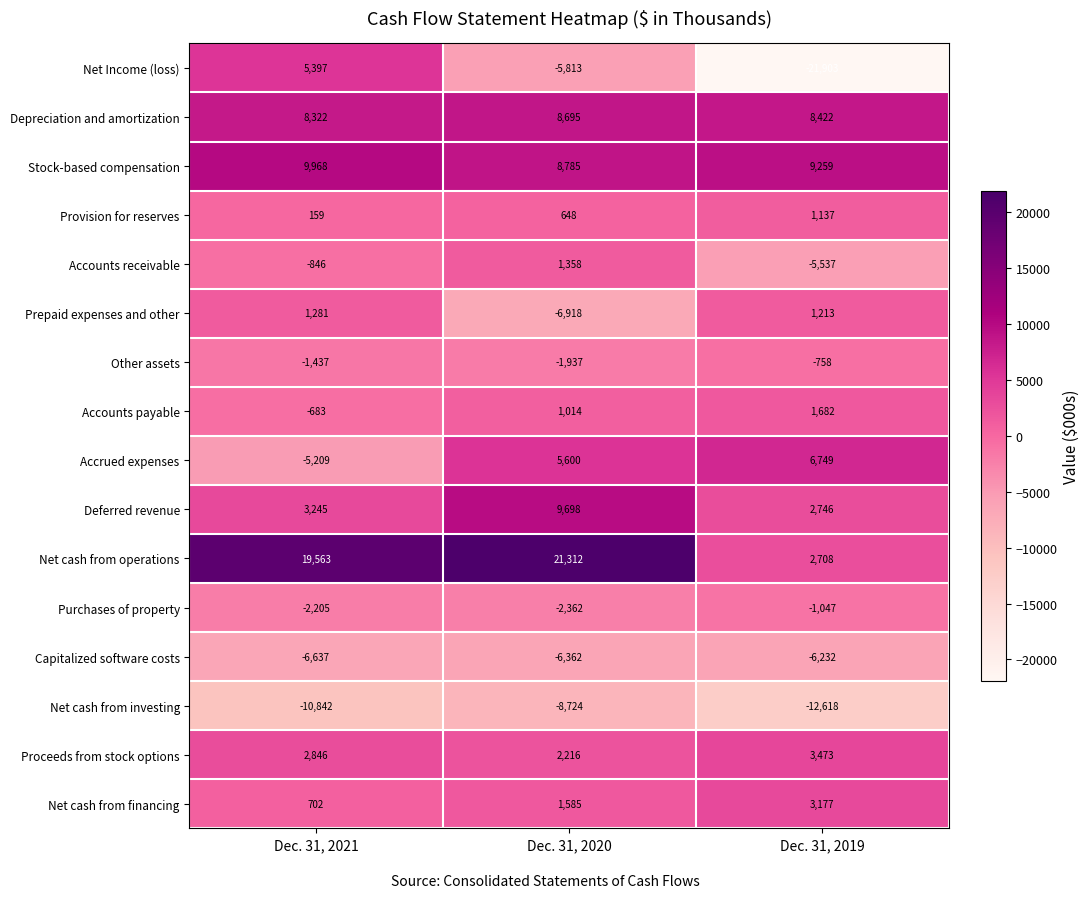

At which category is the sum across all series the highest?

Dec. 31, 2020